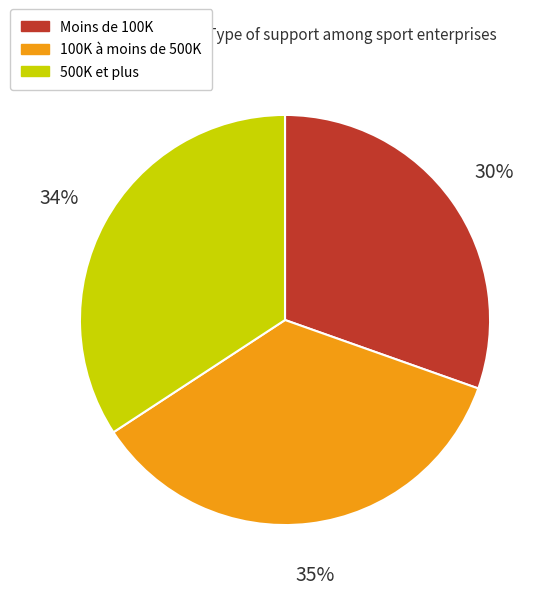

To the nearest percent, what portion does Moins de 100K represent?

30%